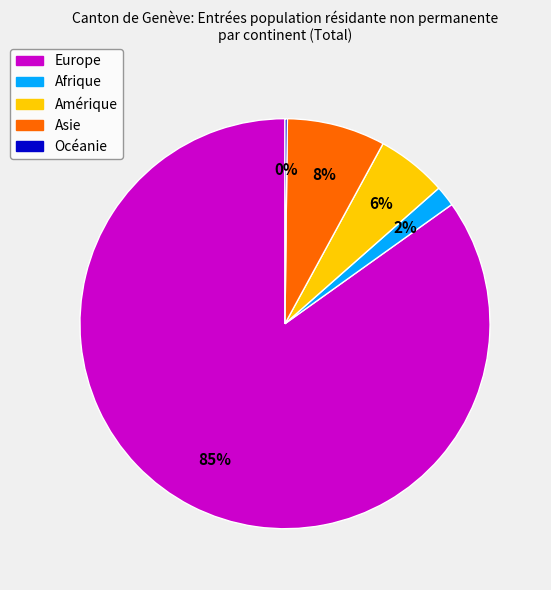

To the nearest percent, what is the average slice percentage?

20%